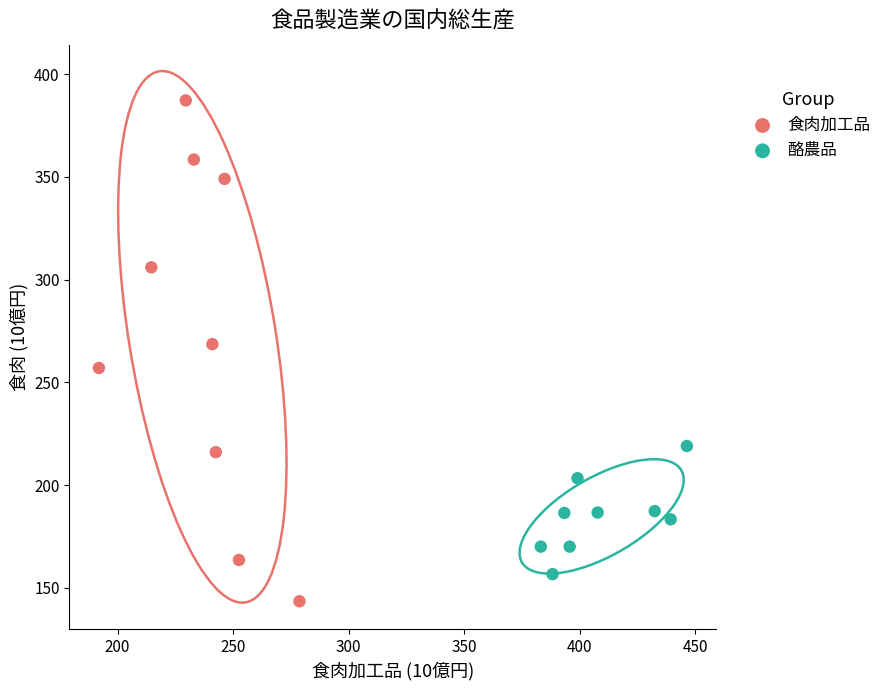

What are all the series names shown in the legend?

食肉加工品, 酪農品